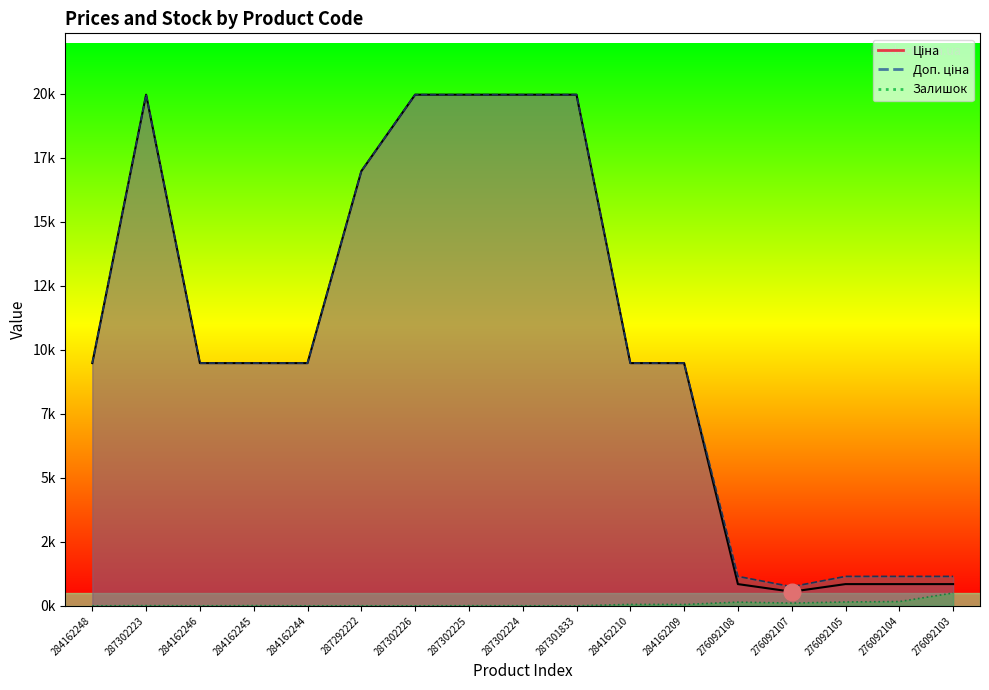

Reading left to right, extract all data points from this chart.

Ціна: 9480.1	19964.2	9480.1	9480.1	9480.1	16976.3	19964.2	19964.2	19964.2	19964.2	9480.1	9480.1	848.4	551.5	848.4	848.4	848.4
Доп. ціна: 9480.1	19964.2	9480.1	9480.1	9480.1	16976.3	19964.2	19964.2	19964.2	19964.2	9480.1	9480.1	1149.7	747.0	1149.7	1149.7	1149.7
Залишок: 0.0	7.0	0.0	8.0	0.0	2.0	0.0	5.0	3.0	0.0	56.0	53.0	145.0	107.0	151.0	167.0	500.0